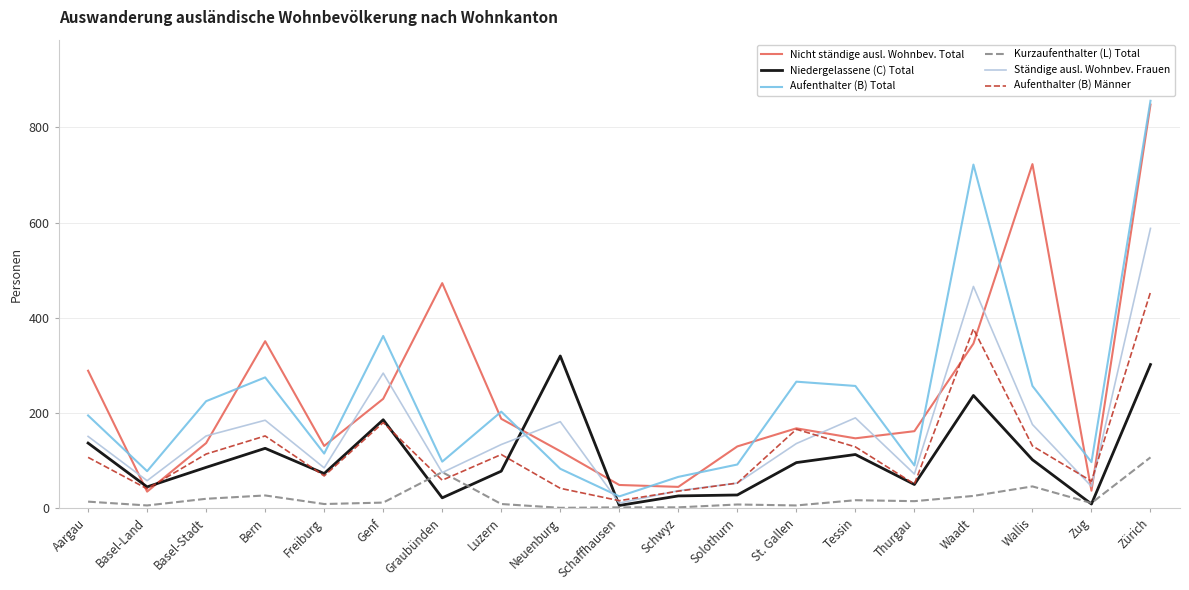

Is the value of Kurzaufenthalter (L) Total at Tessin greater than the value of Nicht ständige ausl. Wohnbev. Total at Schaffhausen?

No